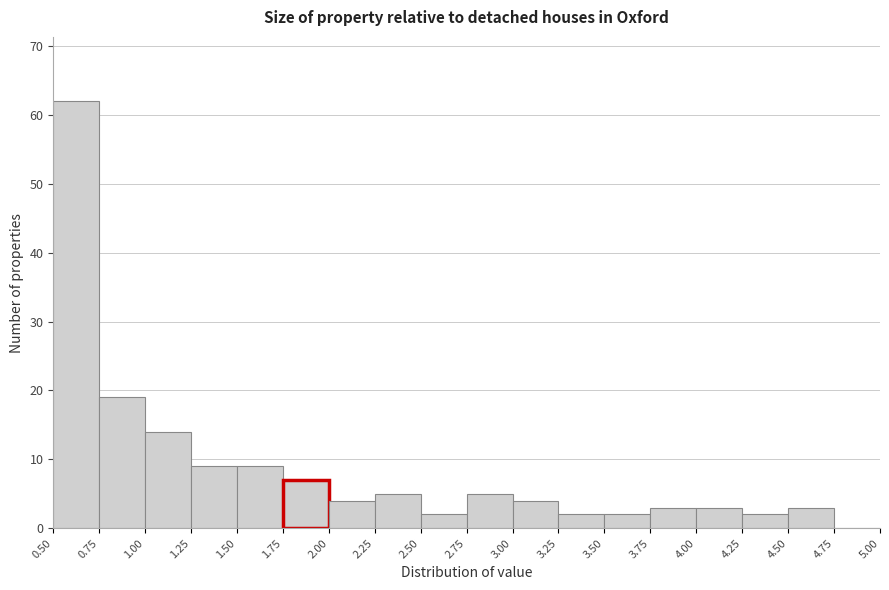

Which range on the x-axis has the tallest bar?

0.50 to 0.75